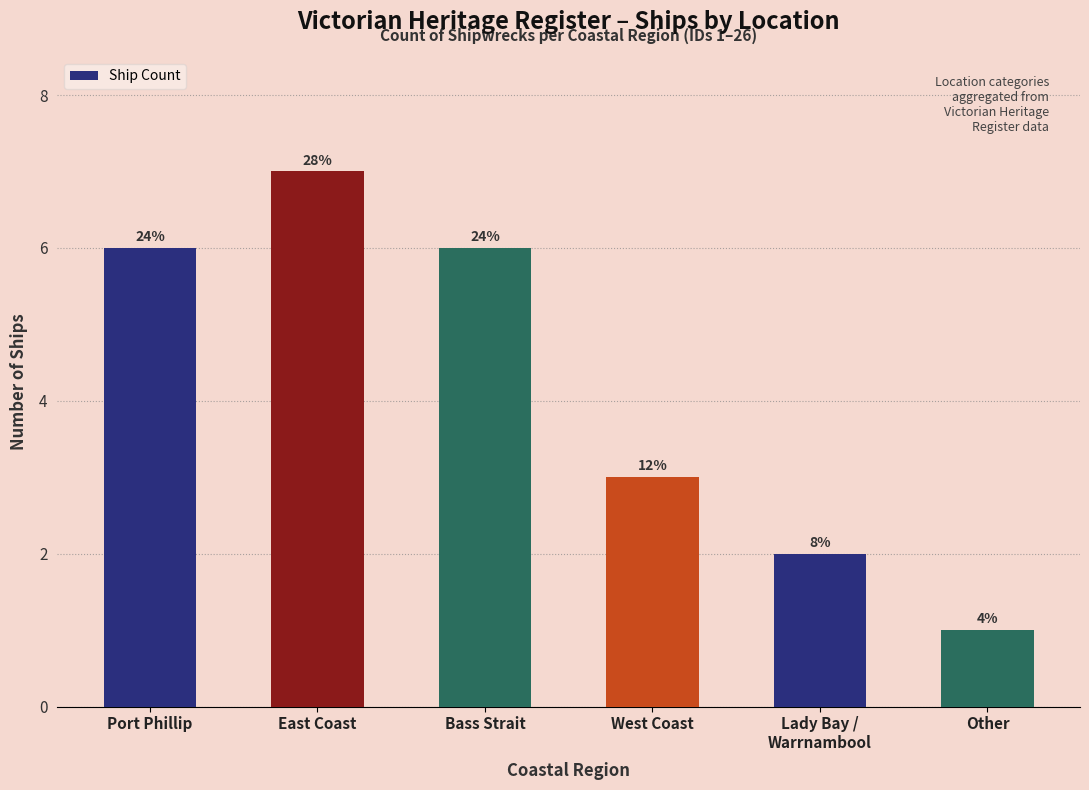

Reading left to right, transcribe all the data shown in this chart.

Port Phillip=6	East Coast=7	Bass Strait=6	West Coast=3	Lady Bay /
Warrnambool=2	Other=1